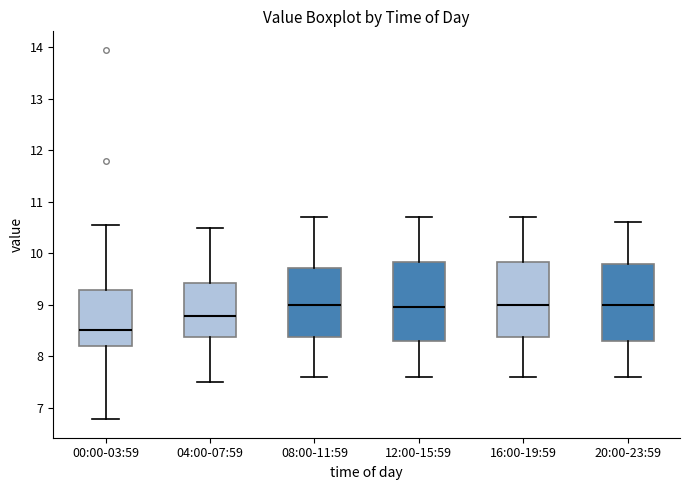

Reading left to right, transcribe this box plot: for each box, give where its median line is, the range the box spans, and where its two whiskers end, as read against the y-axis. The values are not printed on the chart, so give them approximately, as read against the axis.

00:00-03:59: median 8.5, box 8.2 to 9.3, whiskers 6.8 to 10.6
04:00-07:59: median 8.8, box 8.4 to 9.4, whiskers 7.5 to 10.5
08:00-11:59: median 9.0, box 8.4 to 9.7, whiskers 7.6 to 10.7
12:00-15:59: median 9.0, box 8.3 to 9.8, whiskers 7.6 to 10.7
16:00-19:59: median 9.0, box 8.4 to 9.8, whiskers 7.6 to 10.7
20:00-23:59: median 9.0, box 8.3 to 9.8, whiskers 7.6 to 10.6